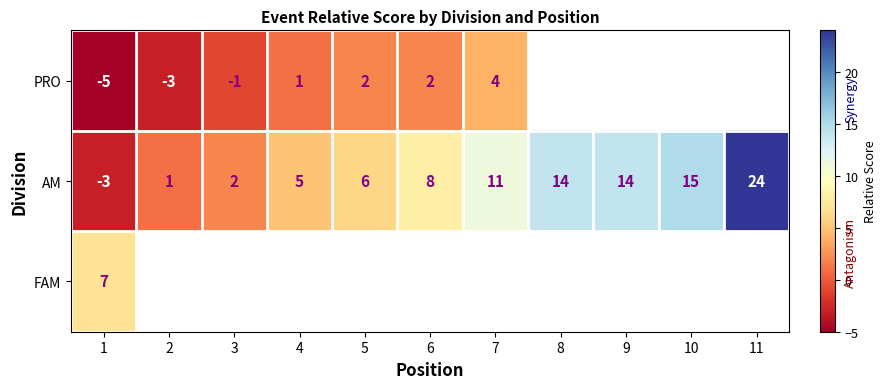

The PRO series shows 2 at 4. True or false?

False